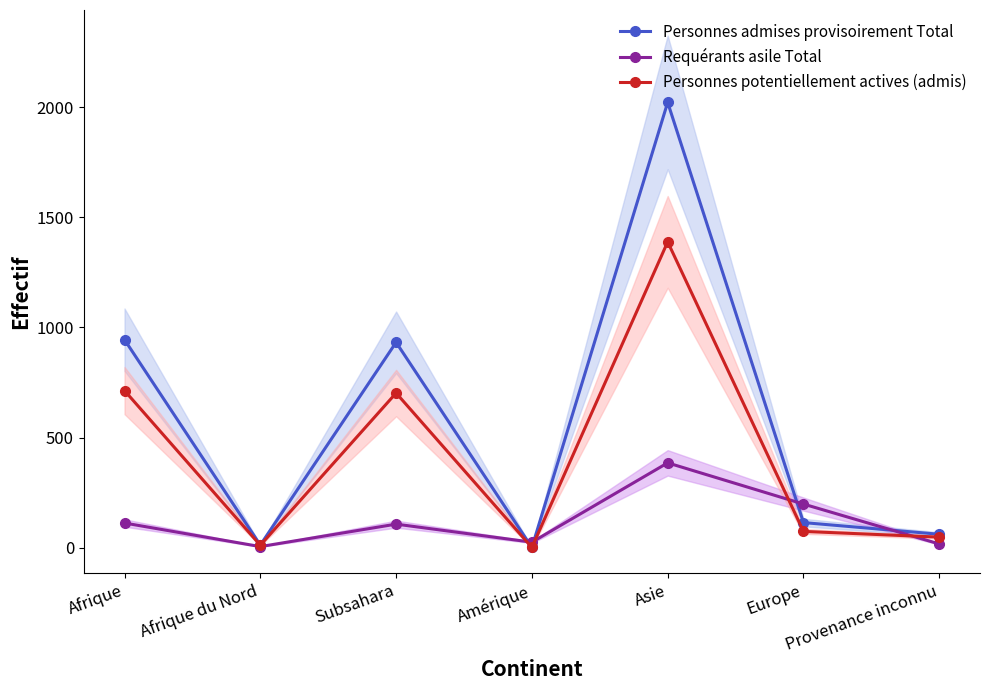

Between Afrique and Provenance inconnu, which series saw the biggest shift?

Personnes admises provisoirement Total